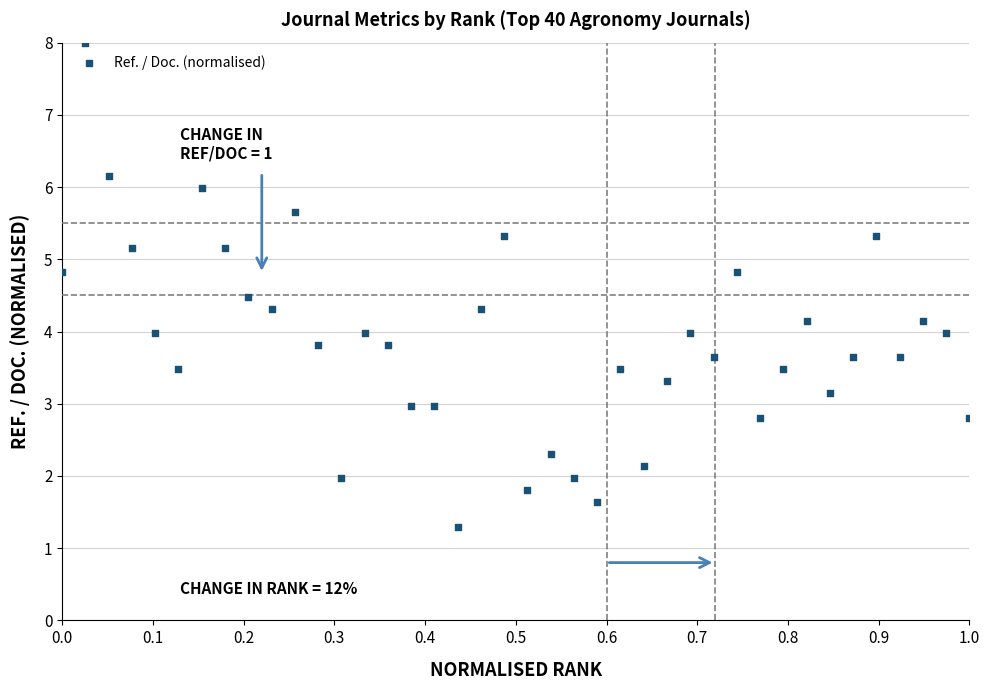

What is the range of X values (max minus min)?

1.0